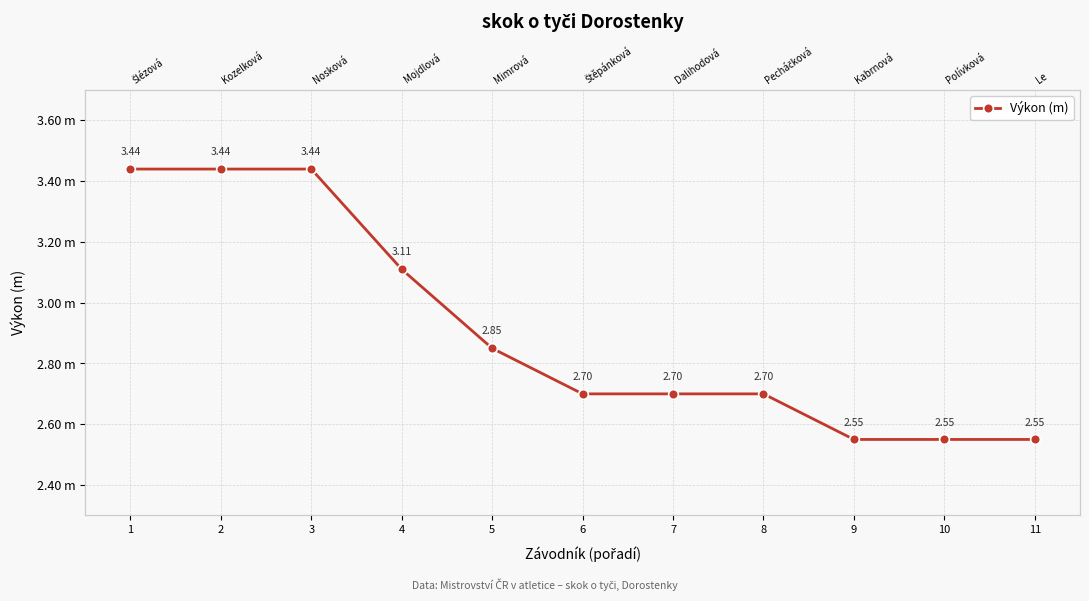

Which category has the highest value across all series?

1